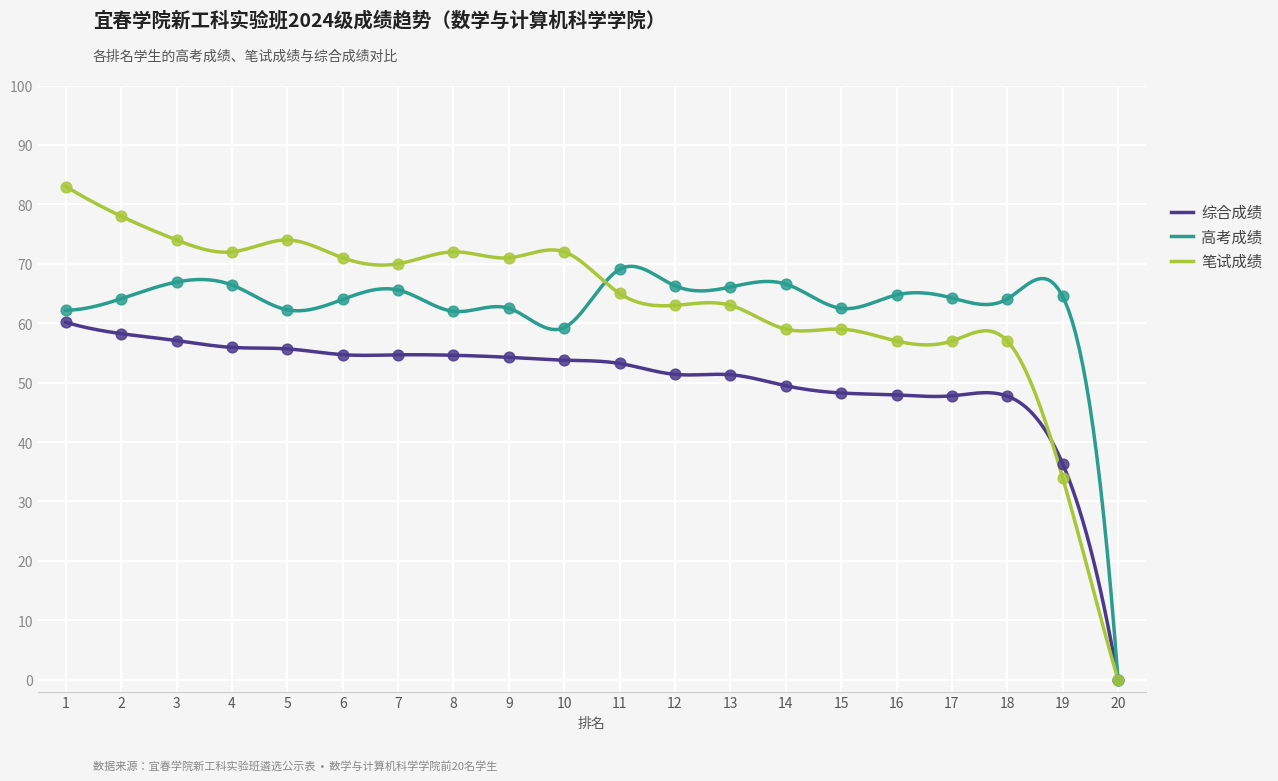

What is the total value across all series at 17?

169.0